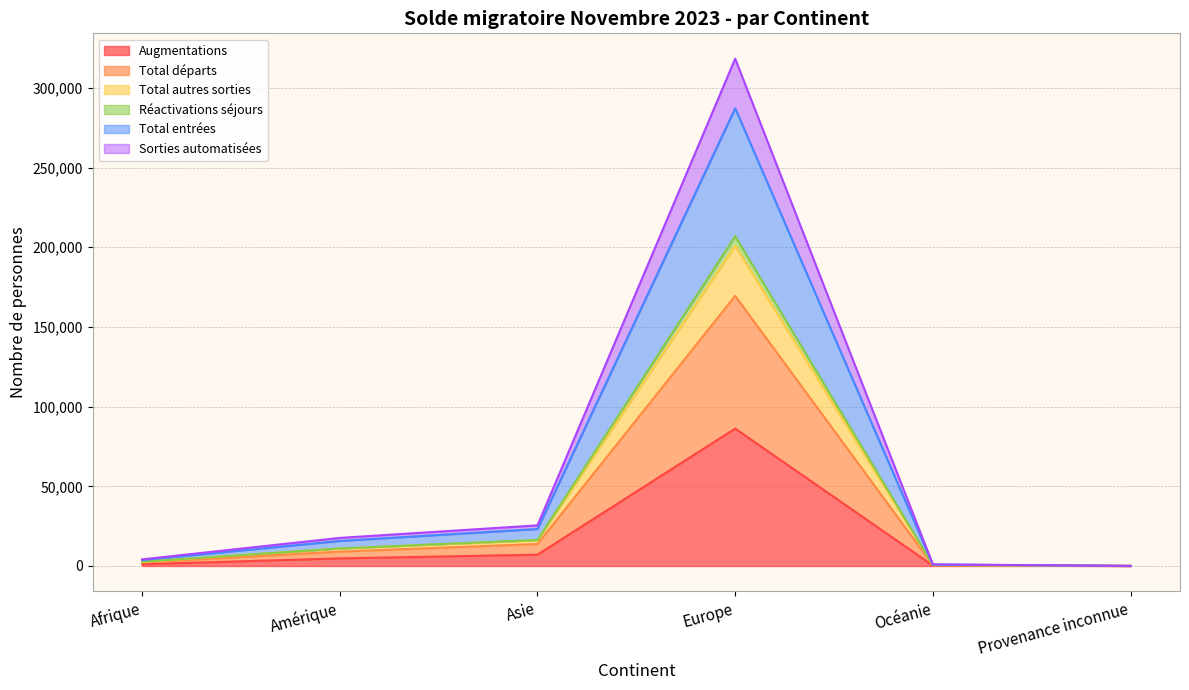

What is the maximum value for Augmentations?

86207